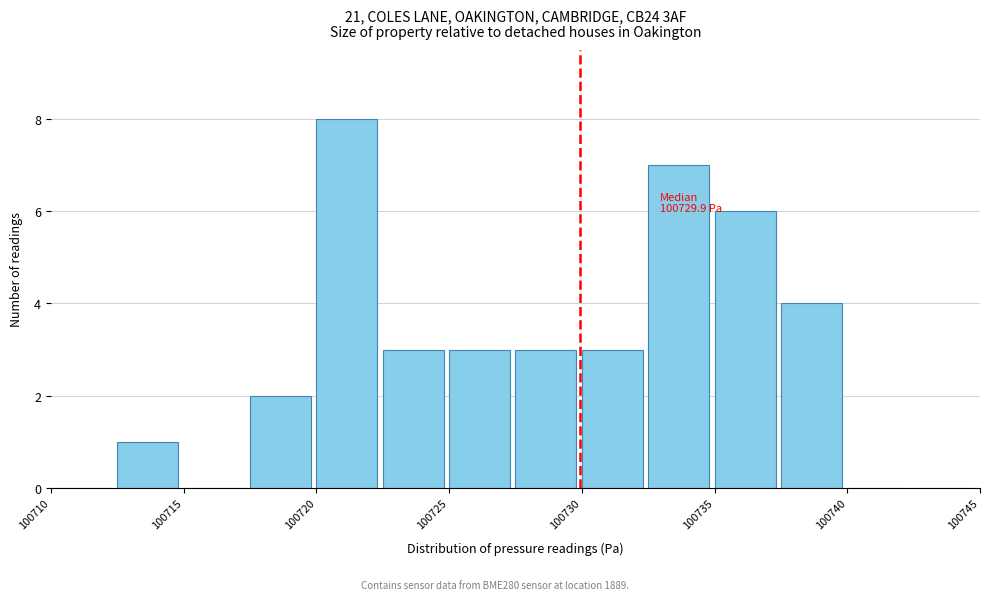

Over which range of the x-axis is the bar tallest?

100720.0 to 100722.5